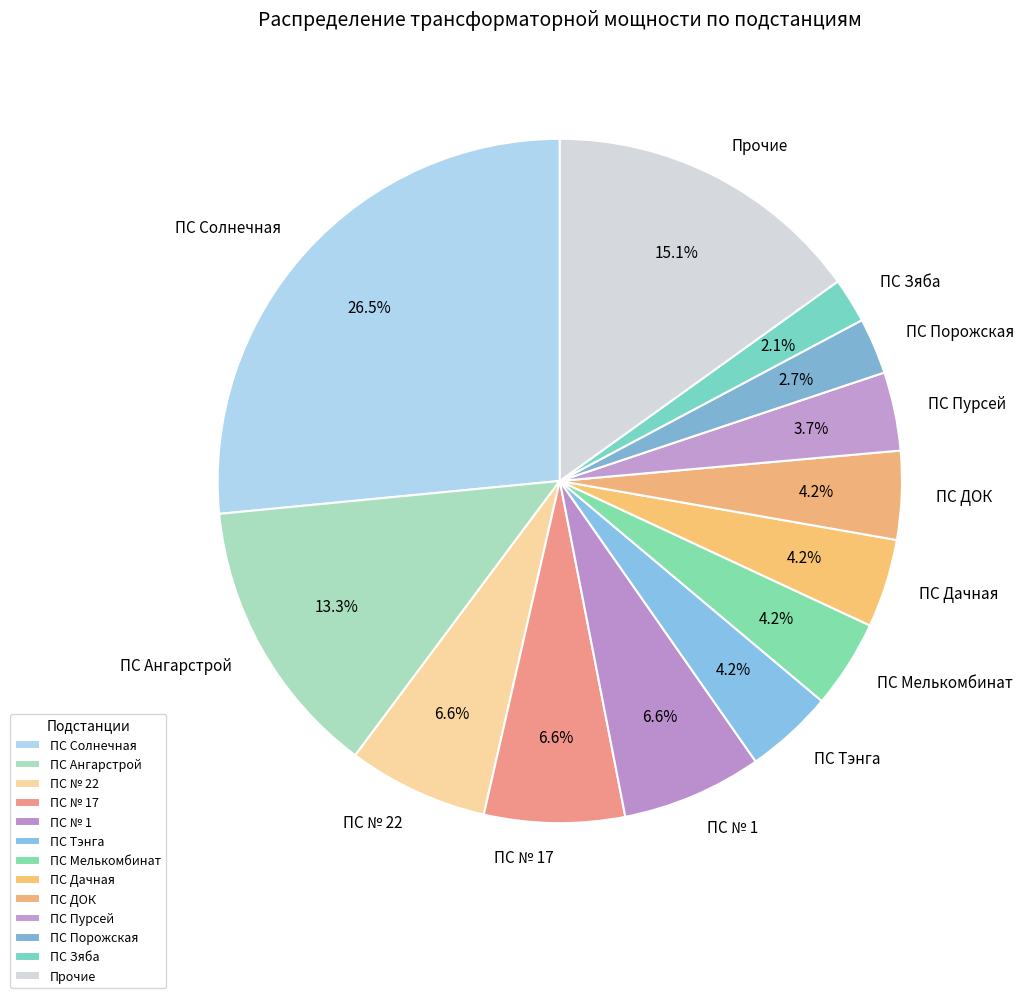

Combined, what portion of the pie is ПС Пурсей and ПС ДОК?

7.9%